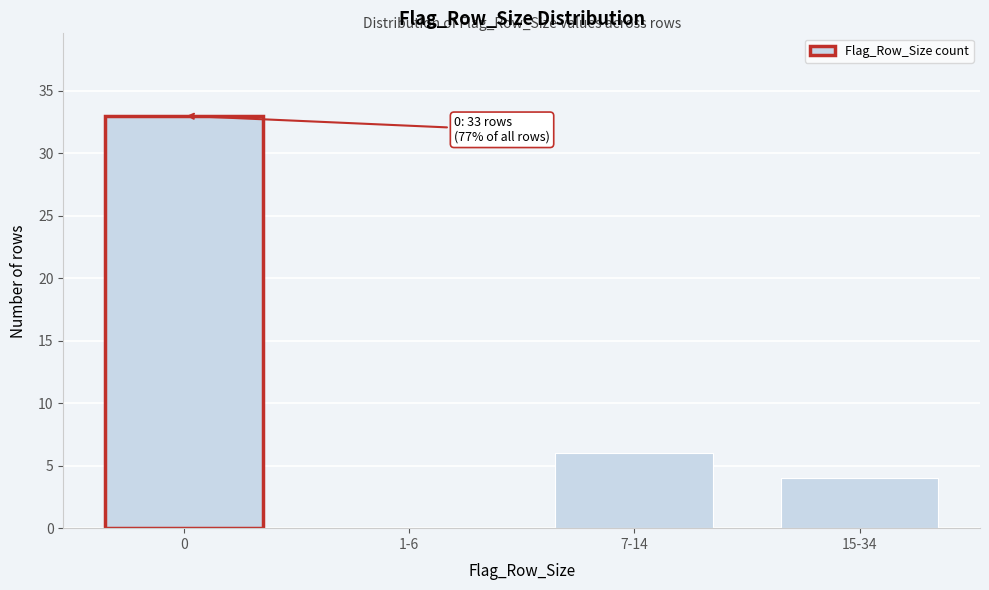

Reading right to left, transcribe all the data shown in this chart.

15-34=4	7-14=6	1-6=0	0=33